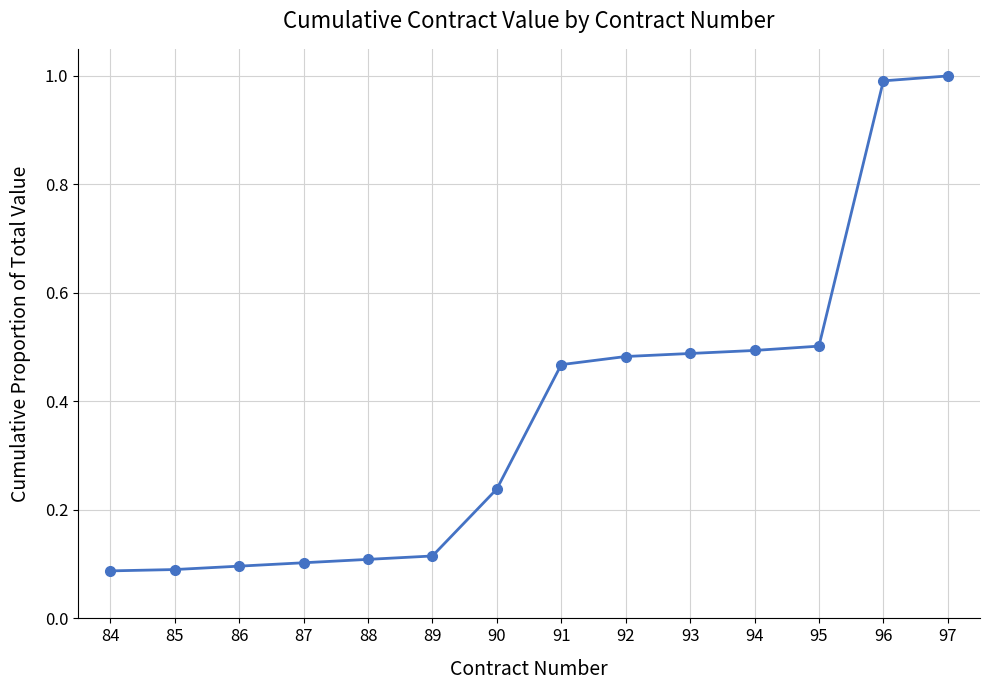

What is the difference between the second highest and second lowest values?

0.9